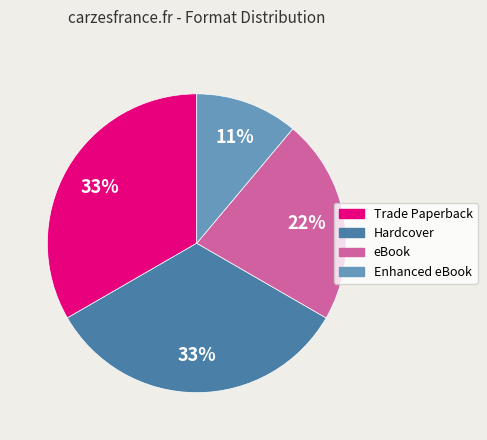

Which category has the smallest portion of the pie?

Enhanced eBook